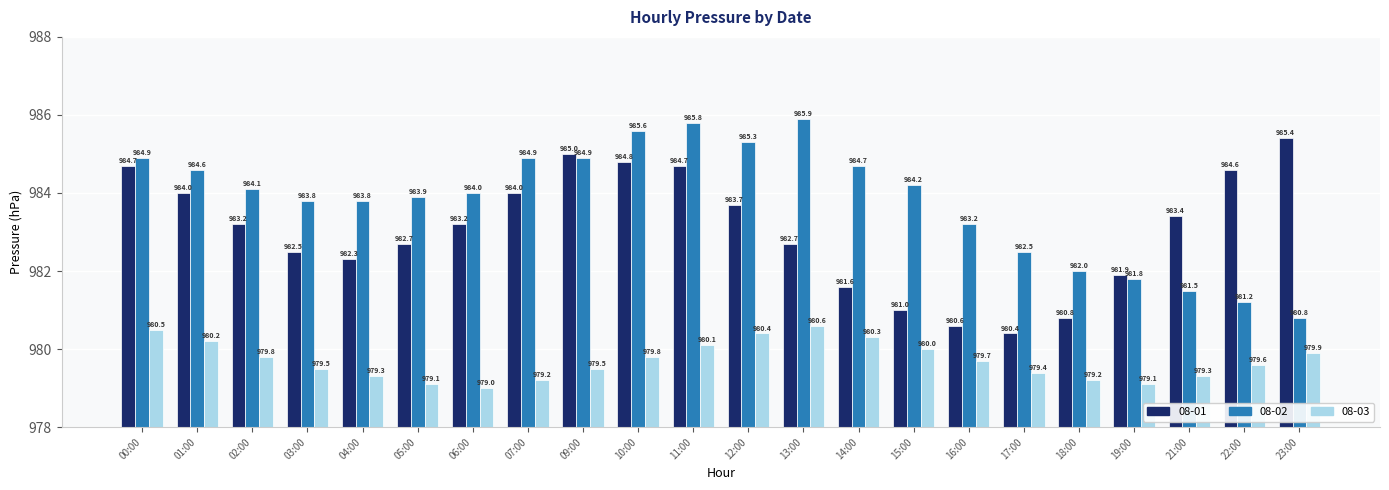

What is the label of the 13th bar from the right?

10:00